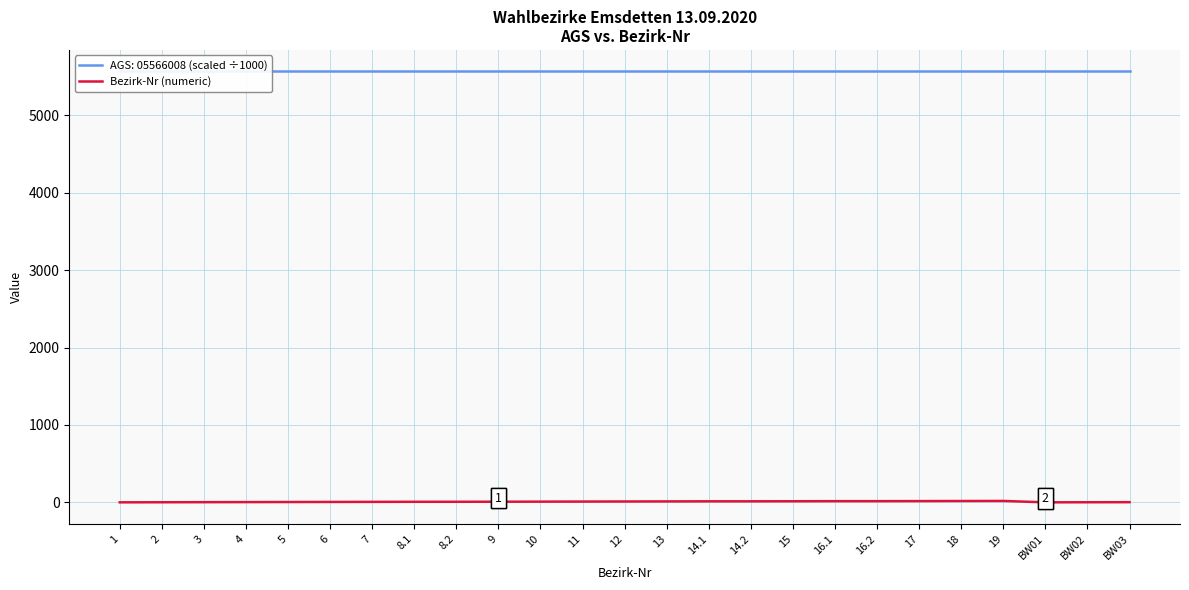

What is the sum of all values?

234.9